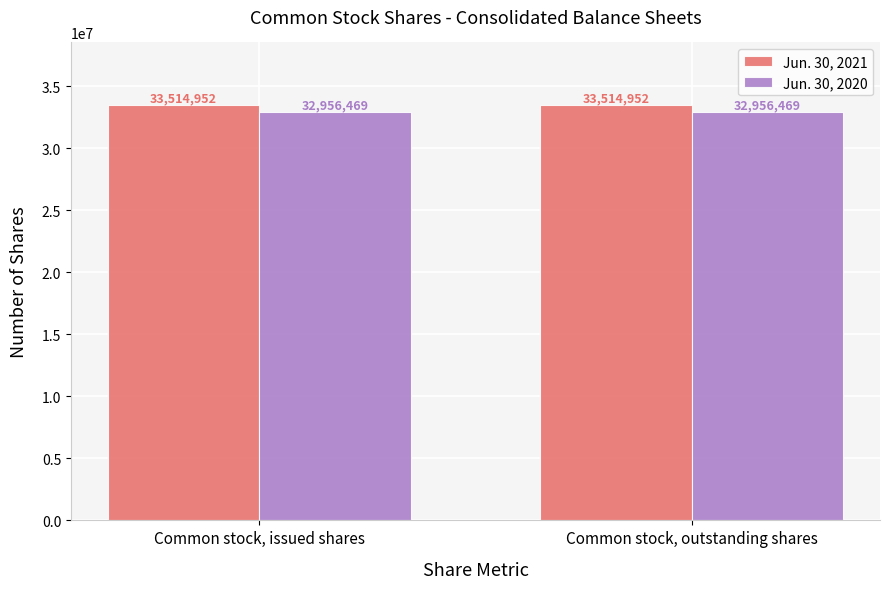

How many data points does each series have?

2